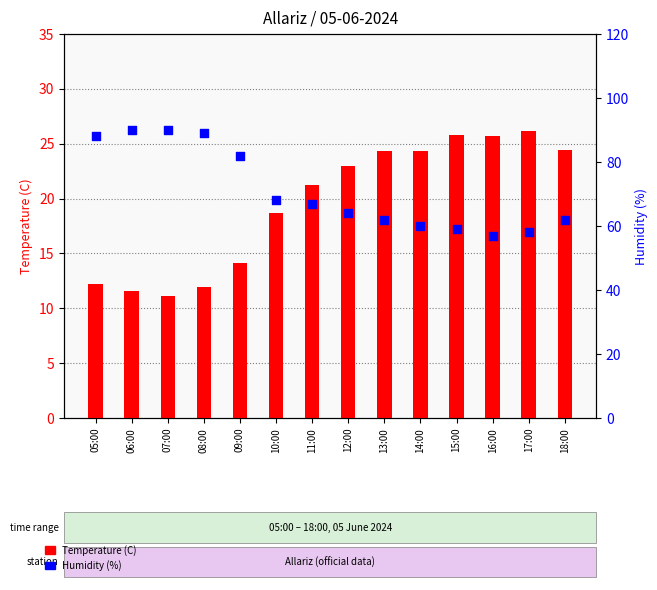

At how many categories does at least one series exceed 65?

7